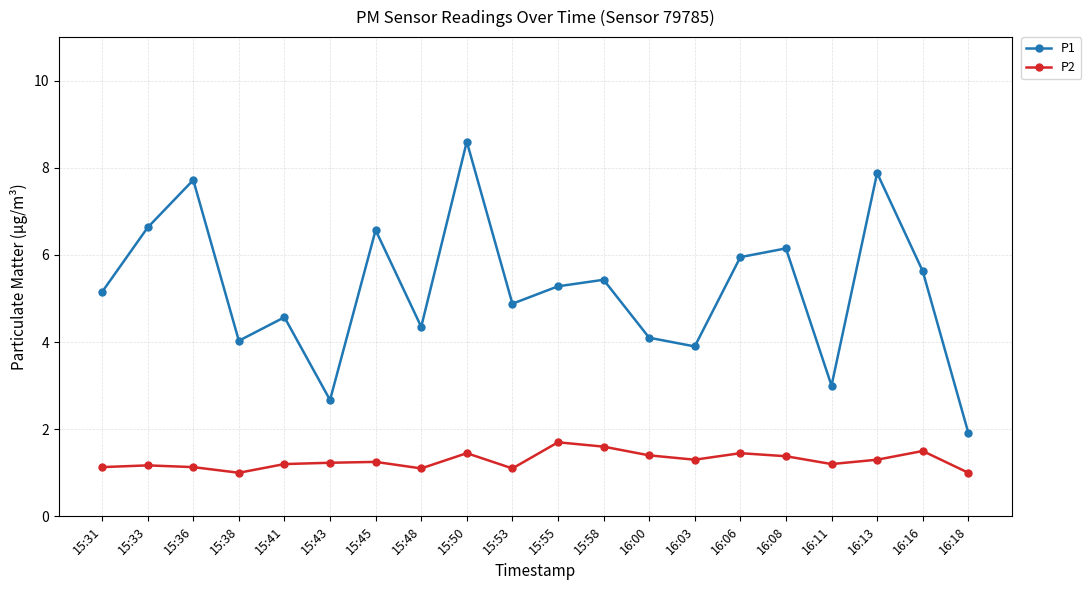

Rank the series by their average value, from highest to lowest.

P1, P2